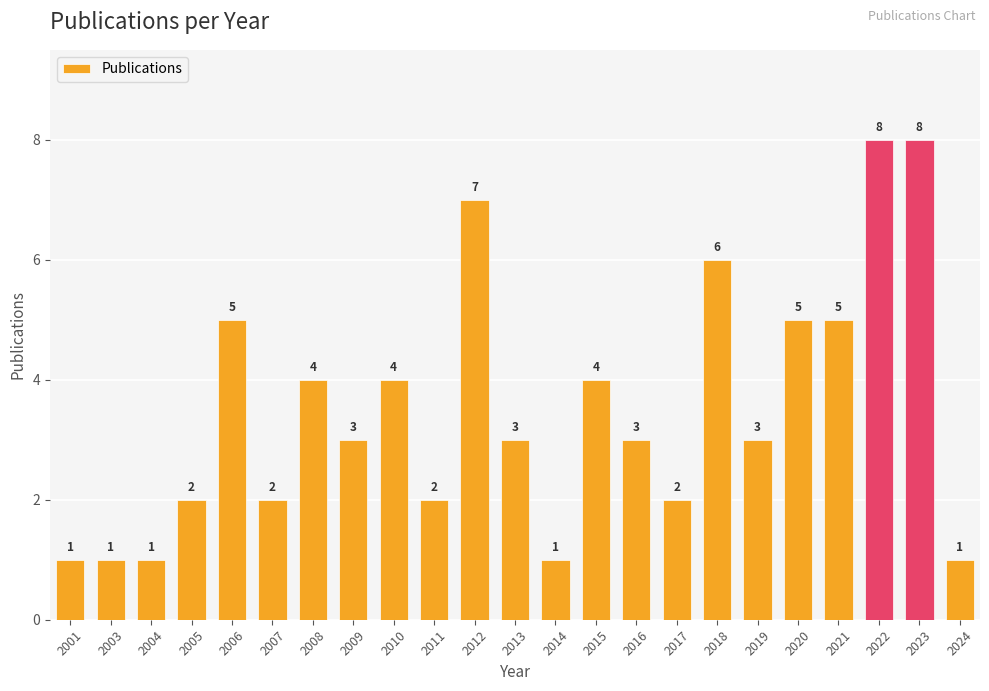

Is it true that the value at 2023 is 4?

False